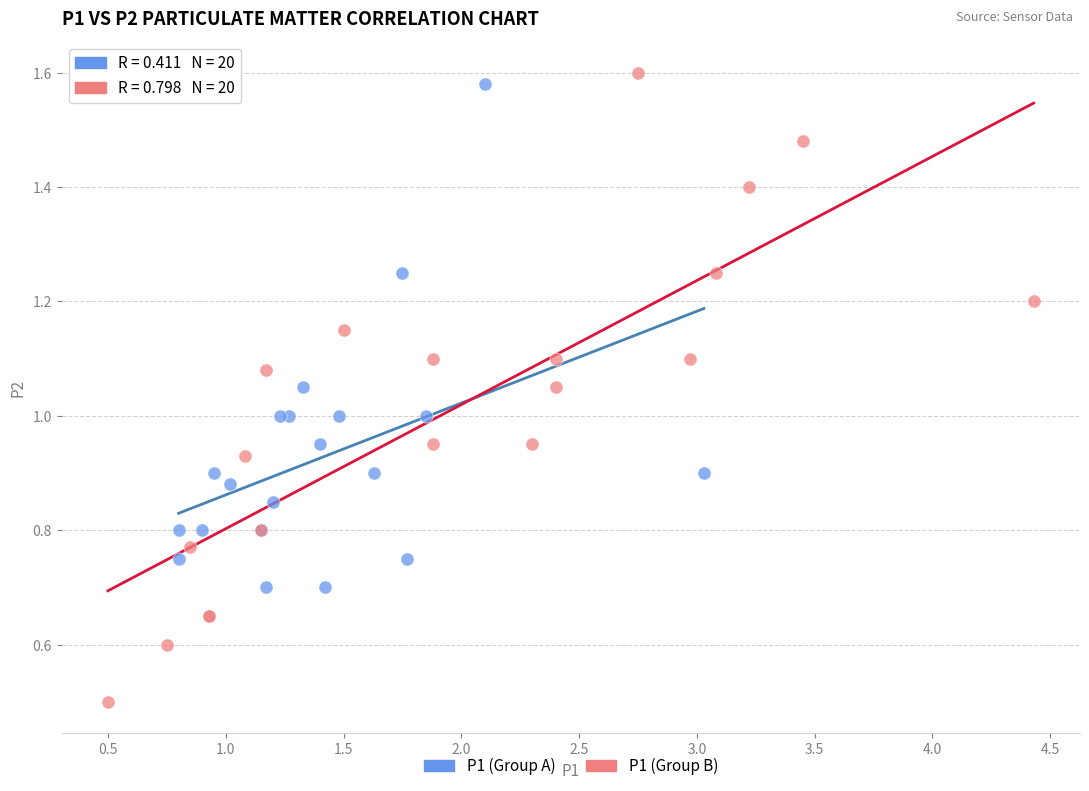

Which series contains the lowest Y value?

P1 (Group B)